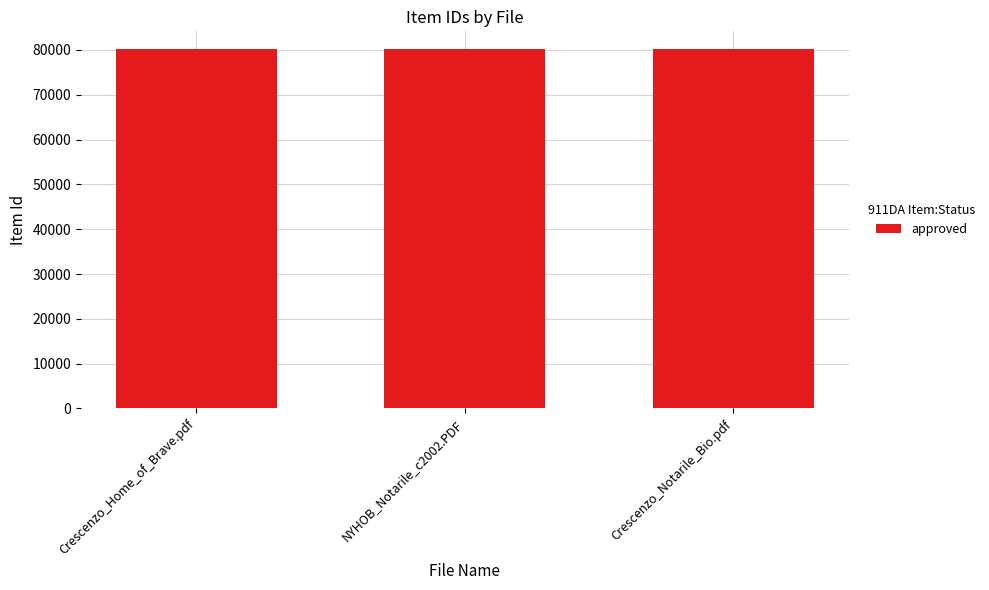

What is the ratio of the value at Crescenzo_Notarile_Bio.pdf to the value at Crescenzo_Home_of_Brave.pdf?

1.0